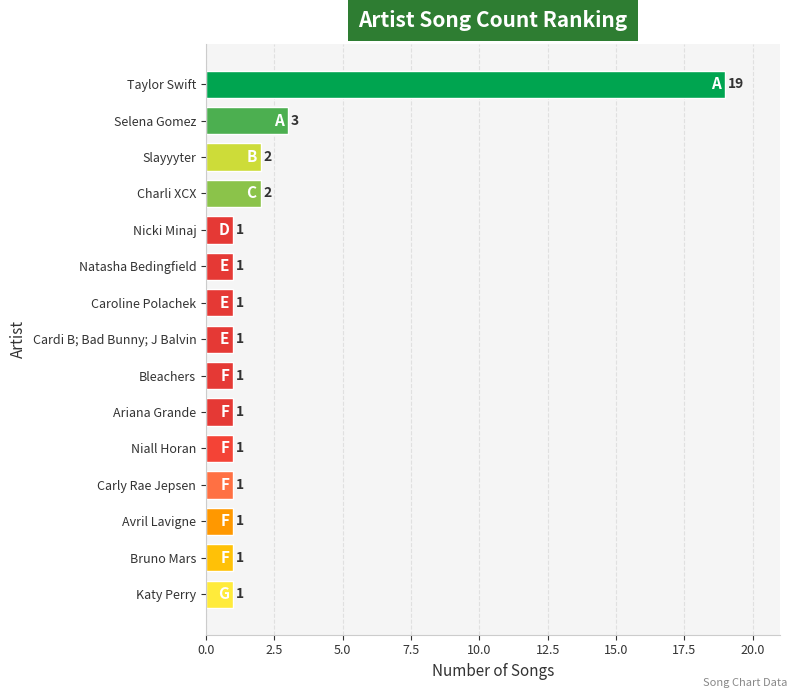

What is the smallest value displayed?

1